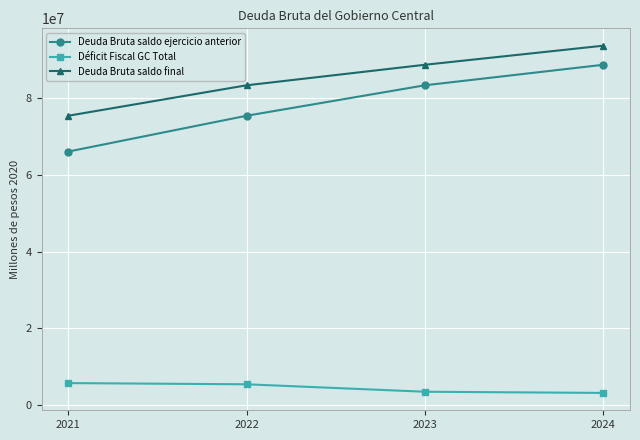

At which category is the sum across all series the highest?

2024